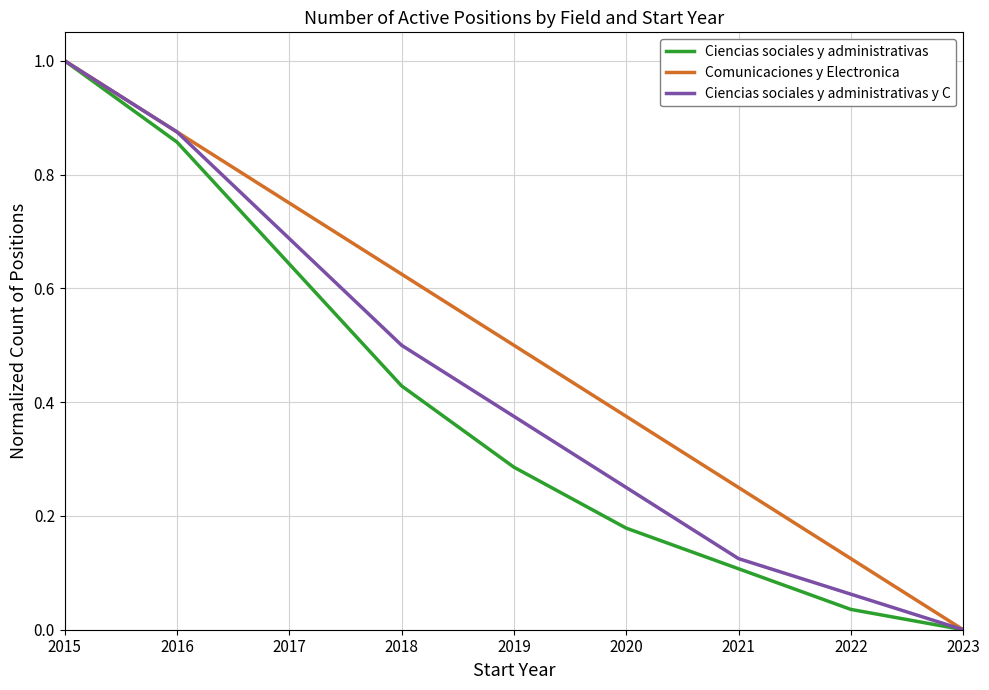

Which series has the largest total across all categories?

Comunicaciones y Electronica